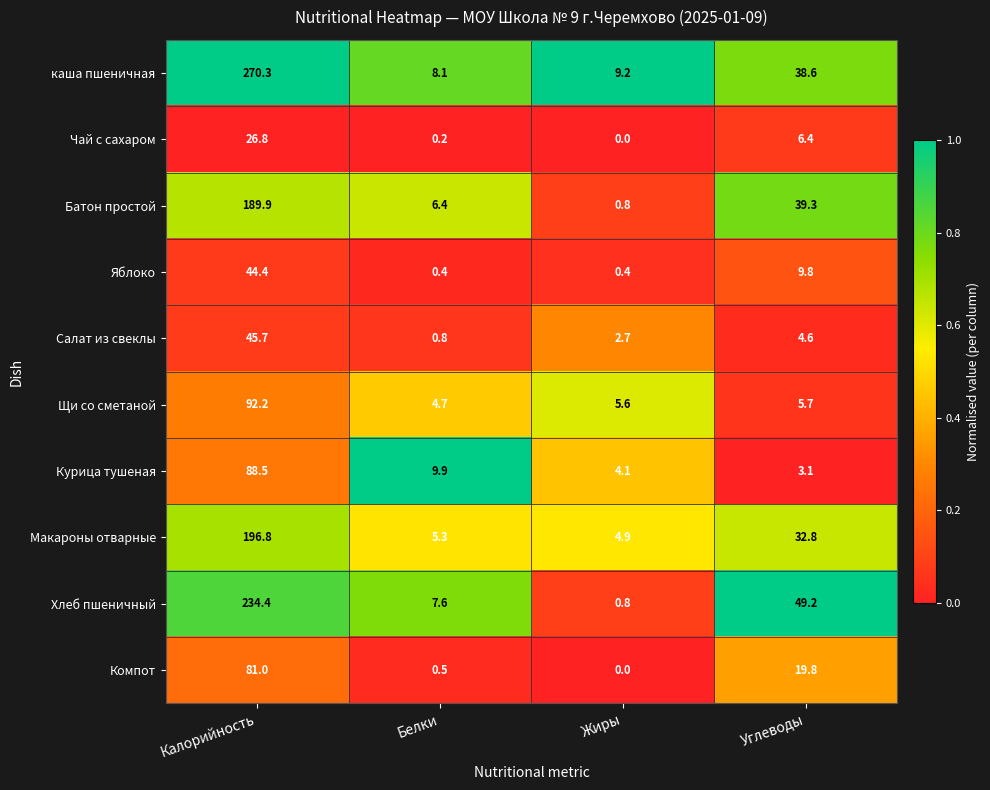

Which category has the lowest value in the Салат из свеклы series?

Белки